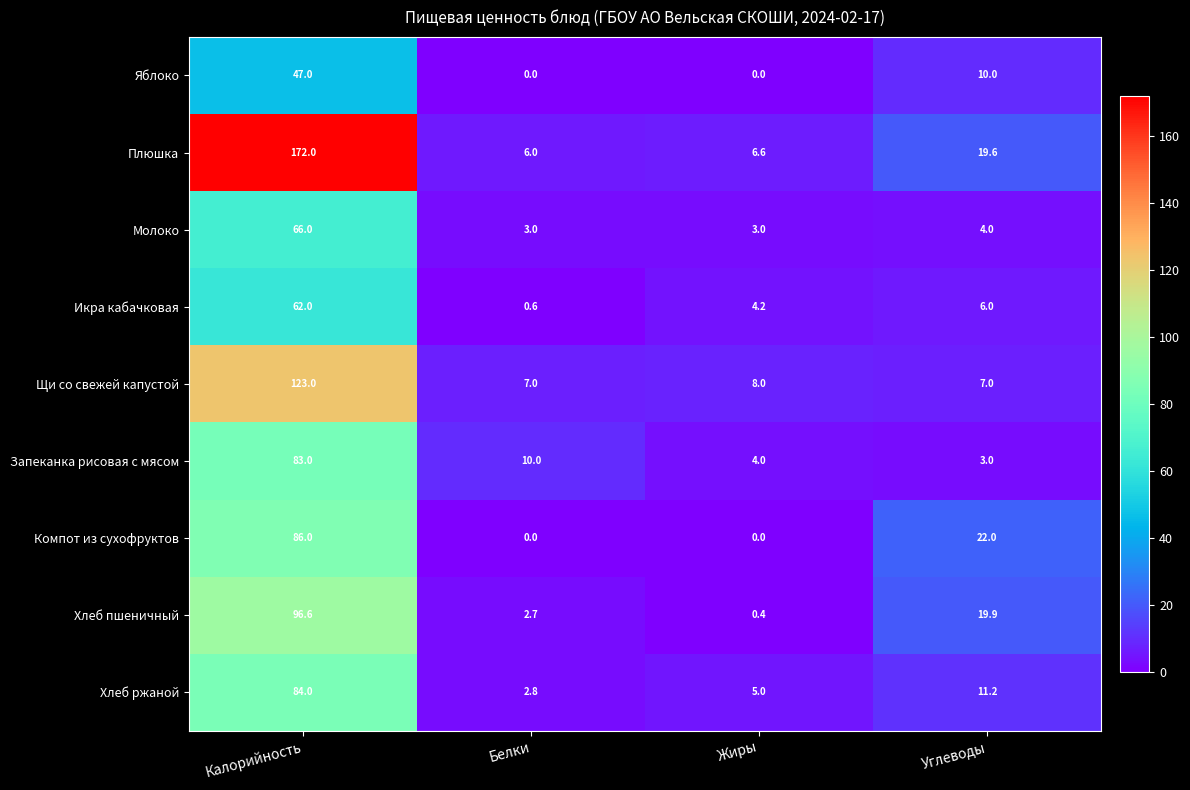

What value does the Икра кабачковая series have at Калорийность?

62.0